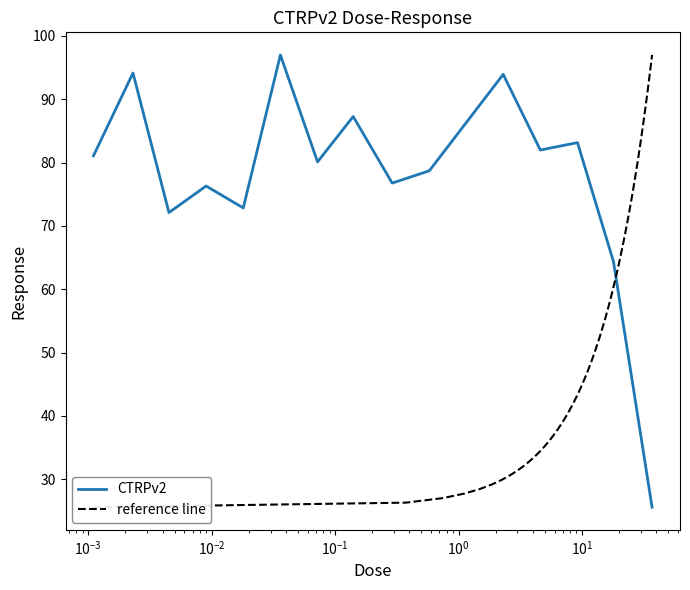

At which category does the data reach its first local valley?

0.0045